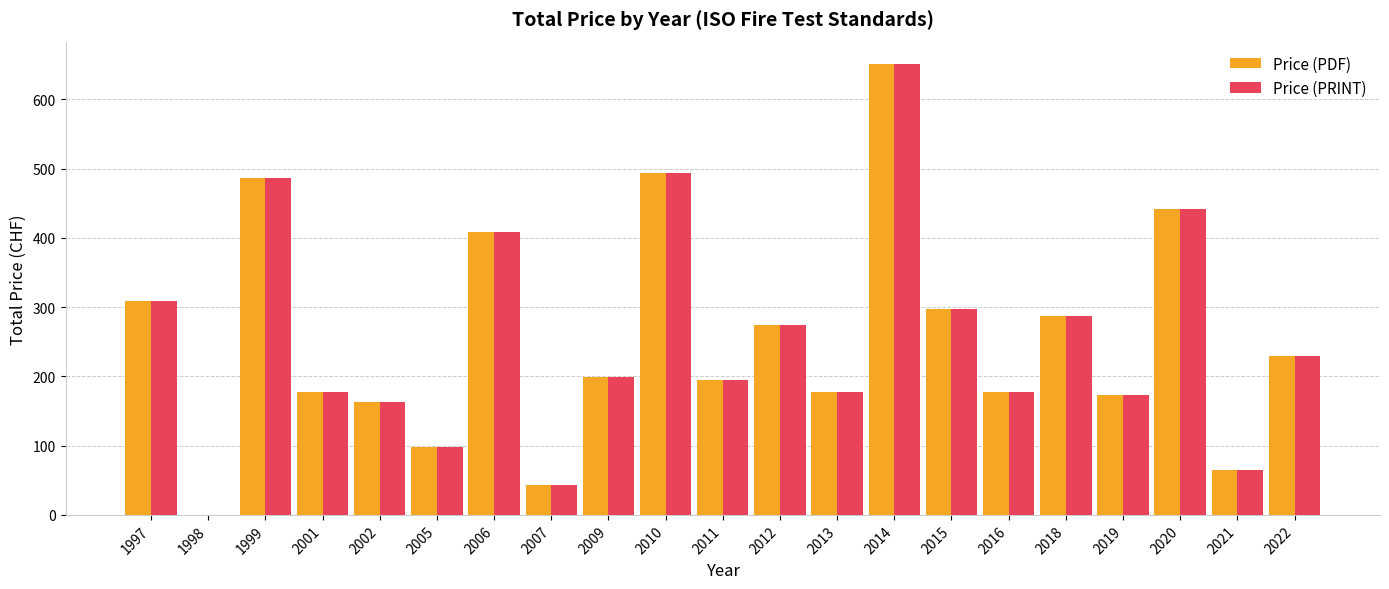

How many series are shown in this chart?

2